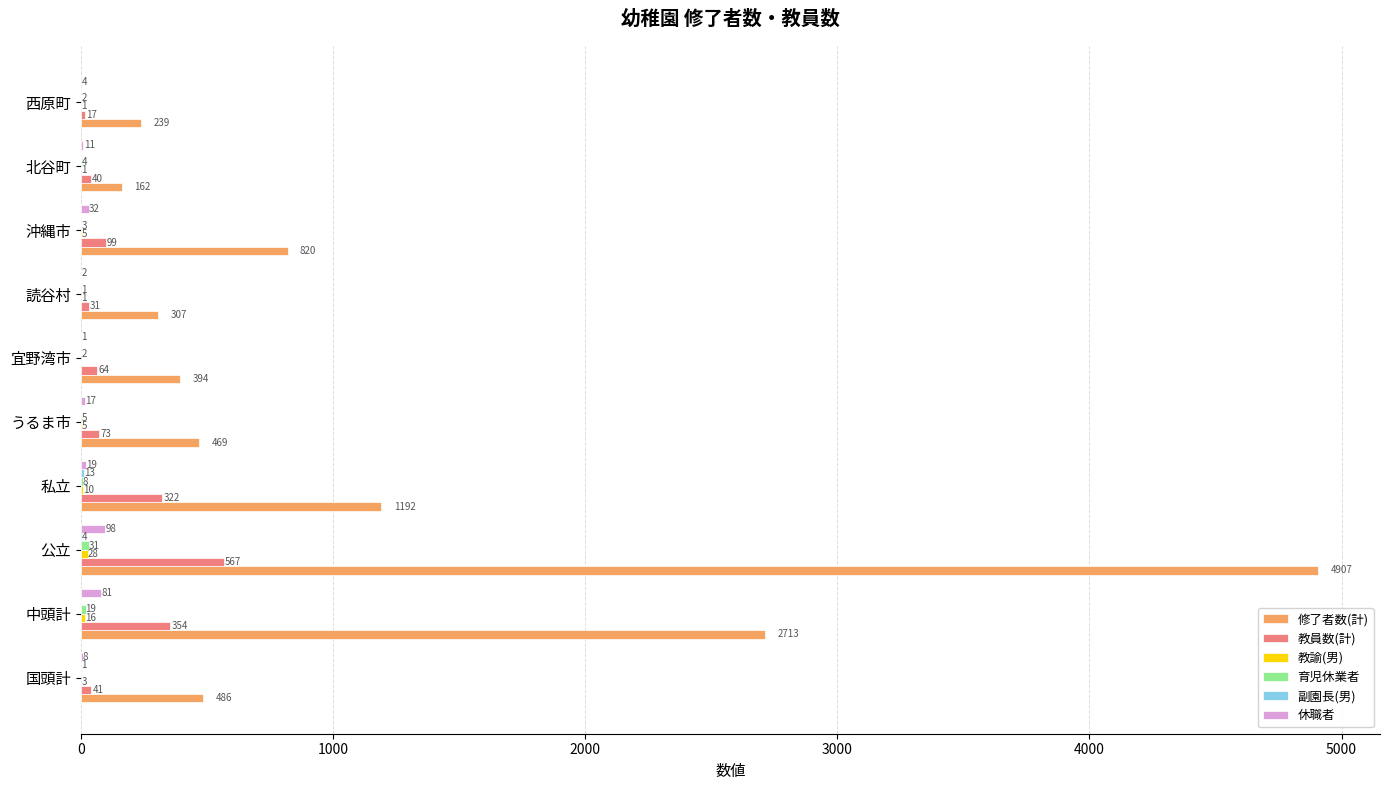

At which label is 修了者数(計) closest to 2534?

中頭計